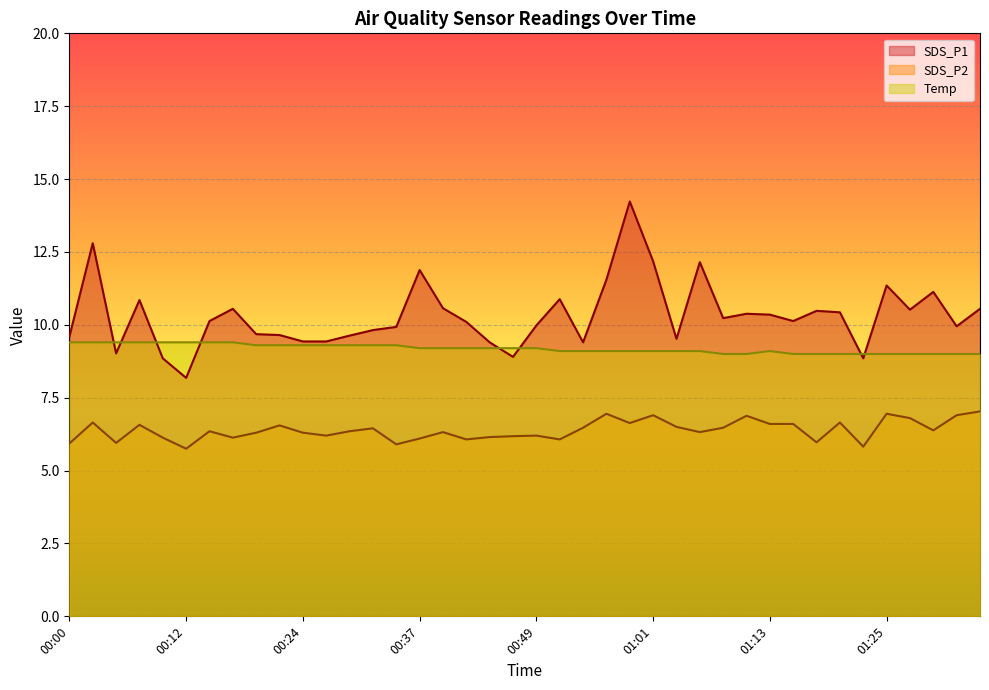

List the series in order of their peak value, highest first.

SDS_P1, Temp, SDS_P2